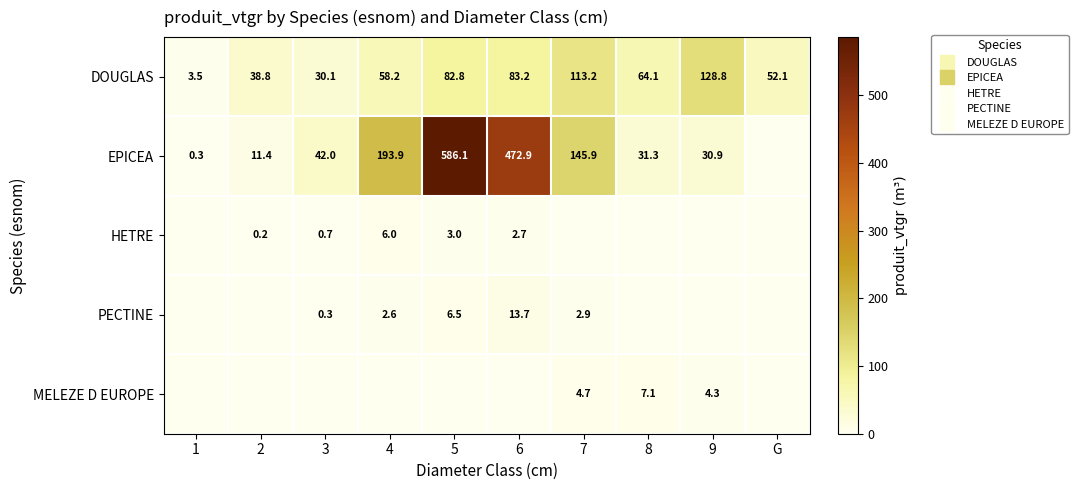

Is the value of MELEZE D EUROPE at 3 greater than the value of DOUGLAS at 4?

No